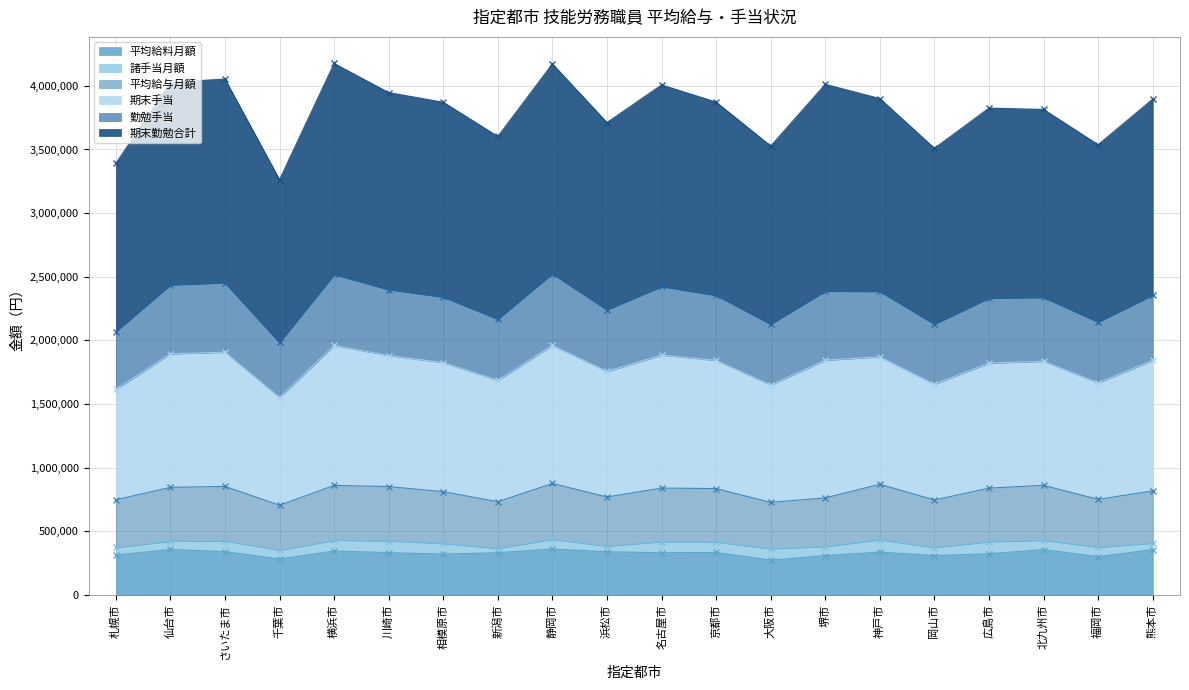

What position from the right is さいたま市?

18